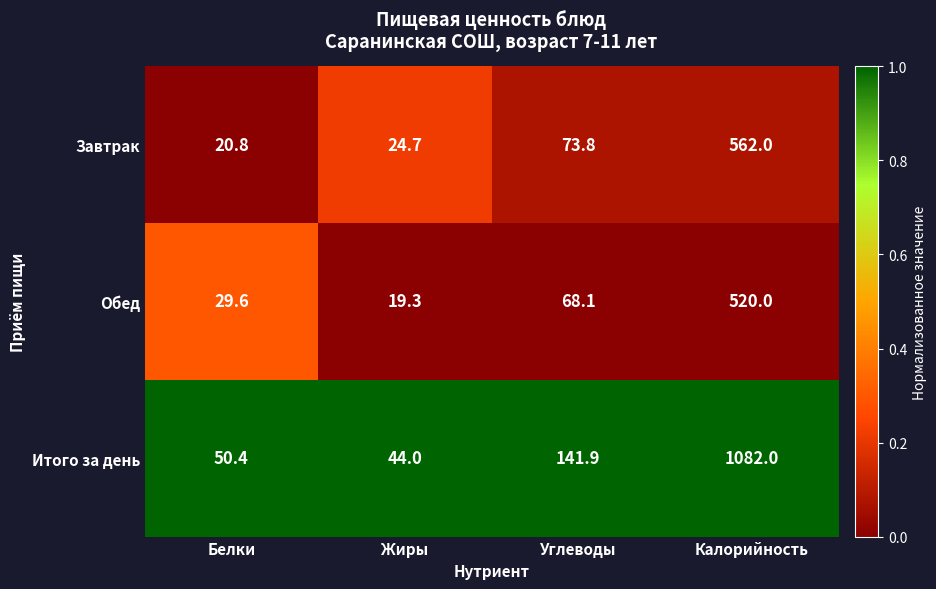

At Жиры, list the series in order from largest to smallest.

Итого за день, Завтрак, Обед